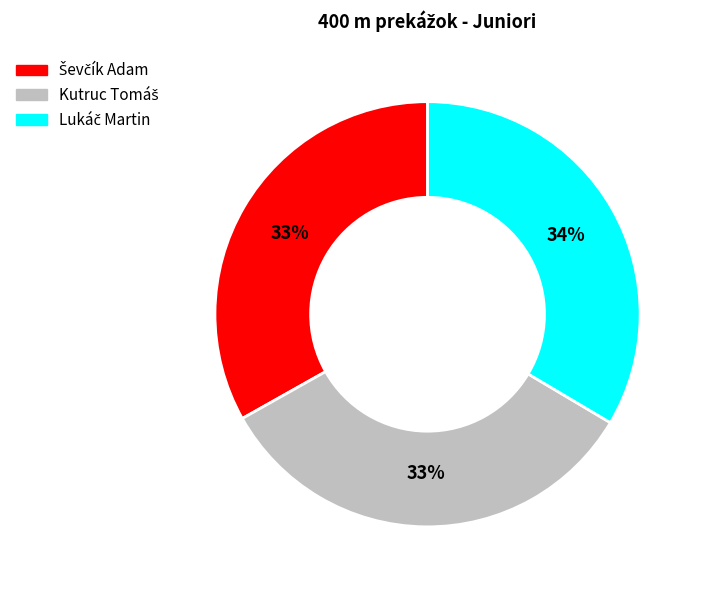

To the nearest percent, what is the average slice percentage?

33%